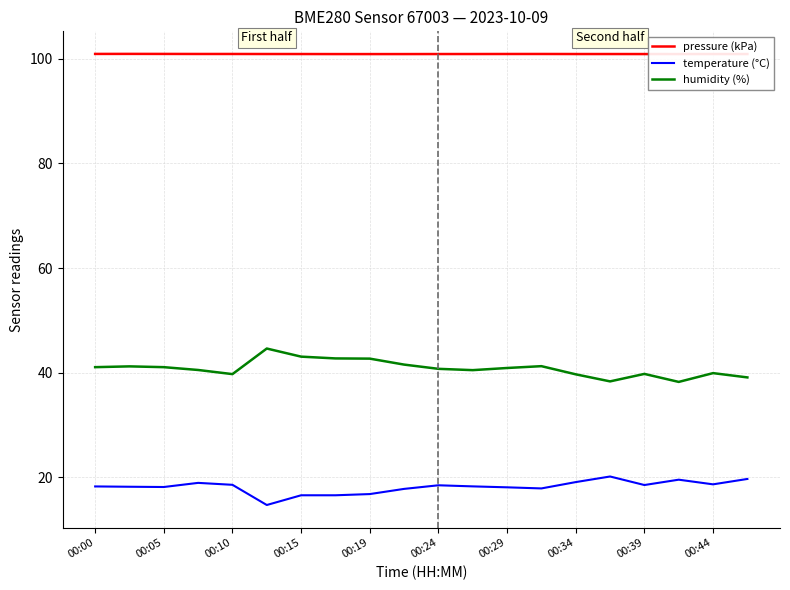

What is the smallest value displayed?

14.7